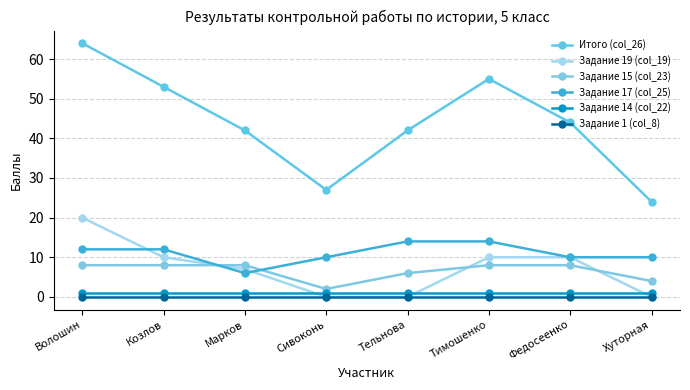

What is the value of the Итого (col_26) point at the 2nd from the left?

53